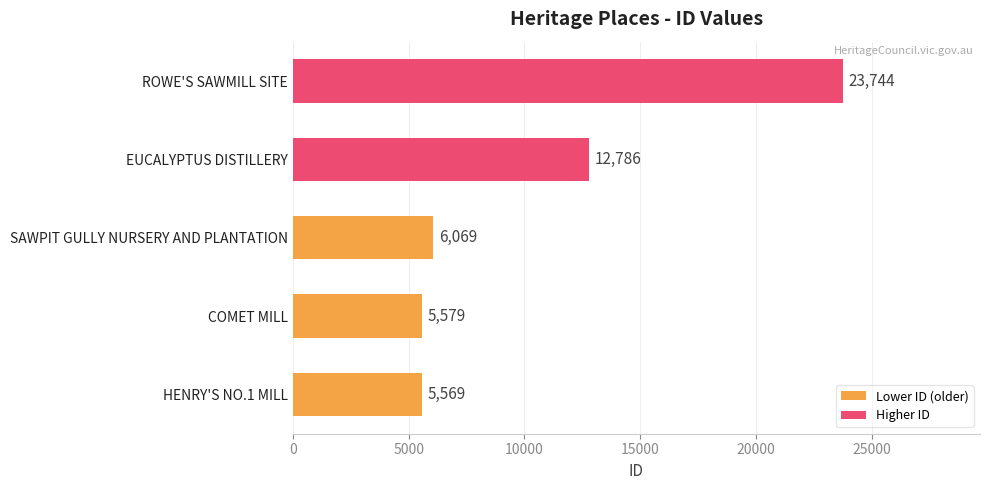

At which label is the value closest to 14656?

EUCALYPTUS DISTILLERY